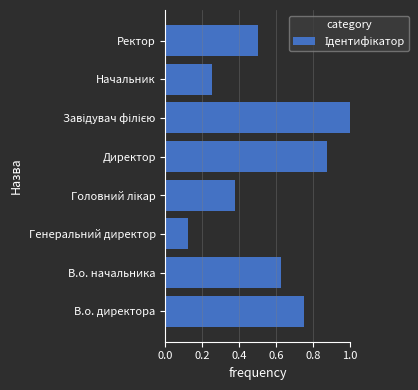

At which category does the chart reach its minimum across all series?

Генеральний директор